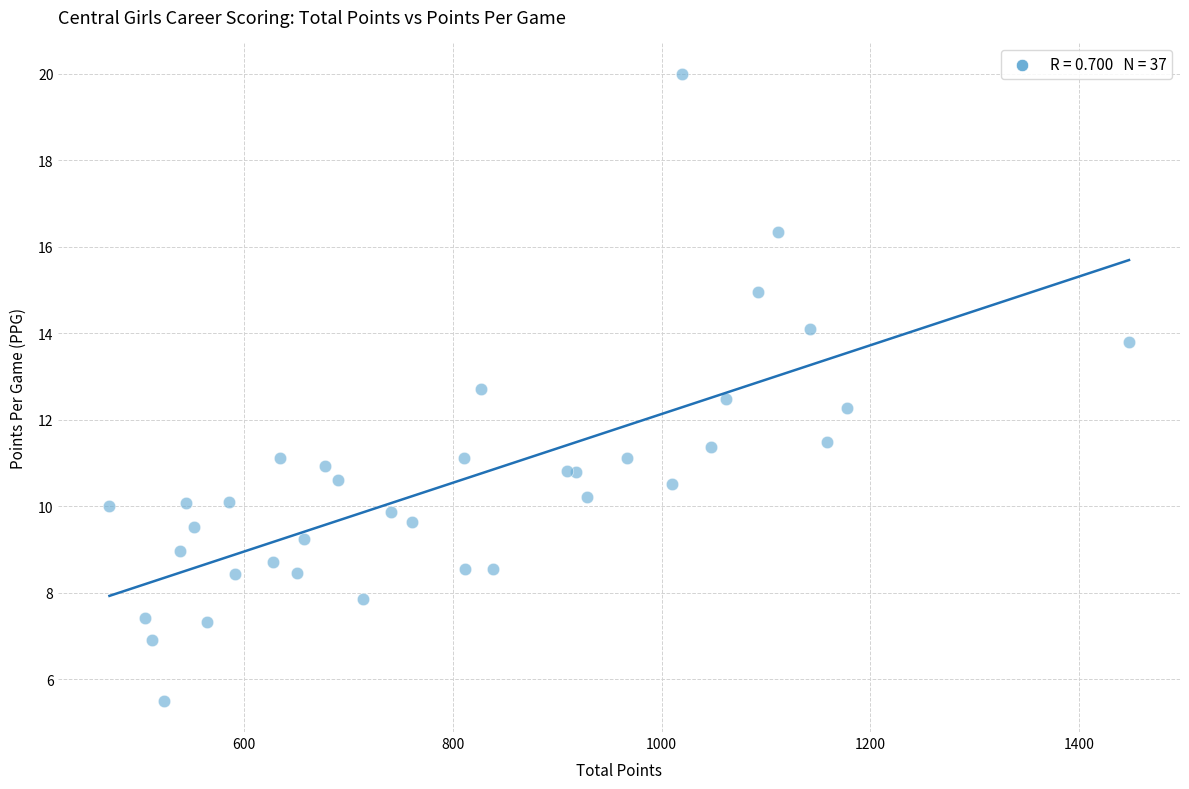

What Y value in the scatter plot is closest to 12?

12.3